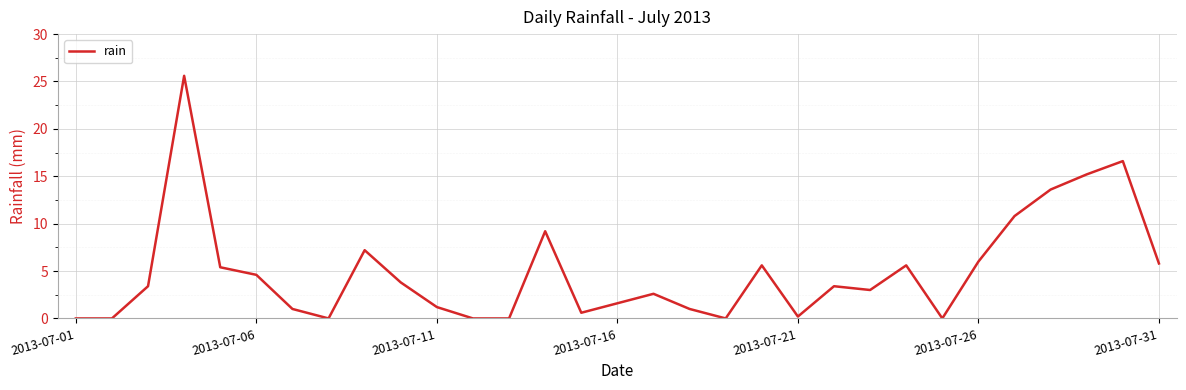

How many lines are shown in the chart?

1